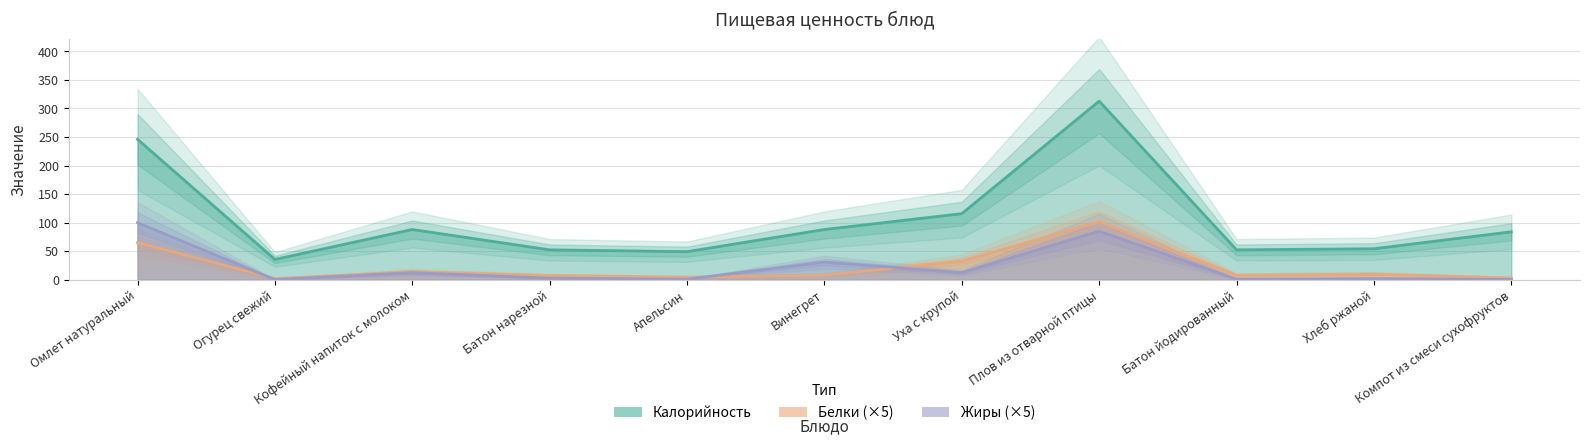

True or false: Белки and Калорийность cross at least once.

False